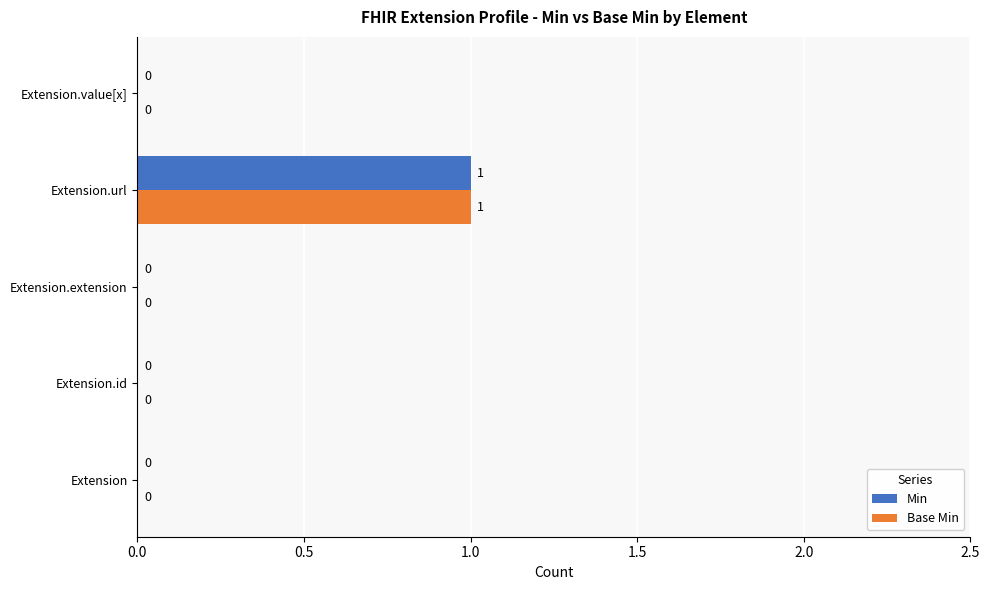

What is the sum of all Min values?

1